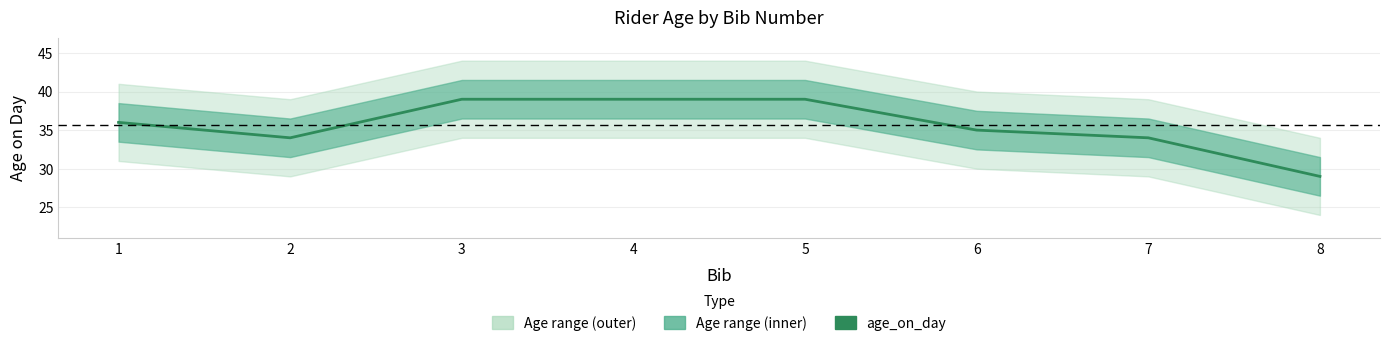

What is the change in value from 4 to 8?

-10